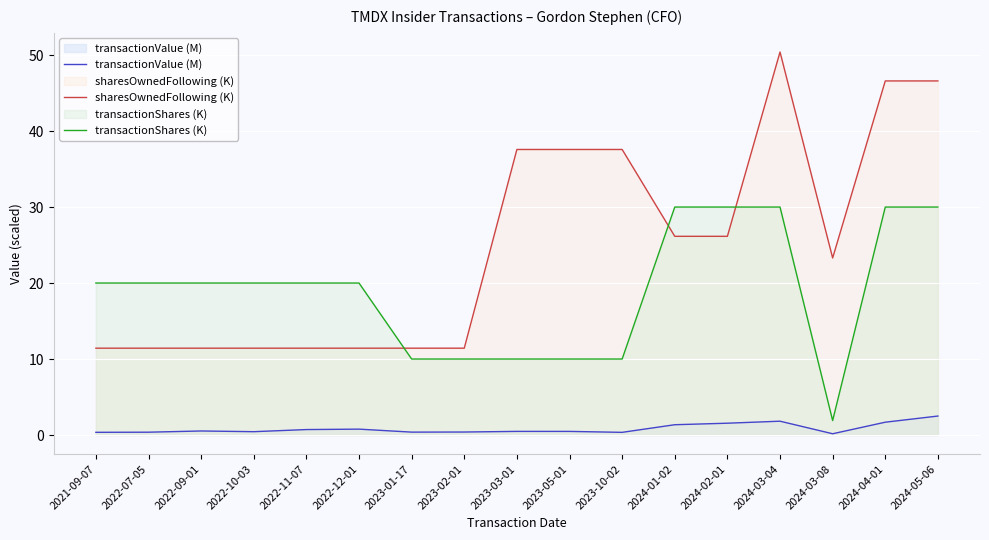

What value does the transactionShares (K) series have at 2022-12-01?

20.0